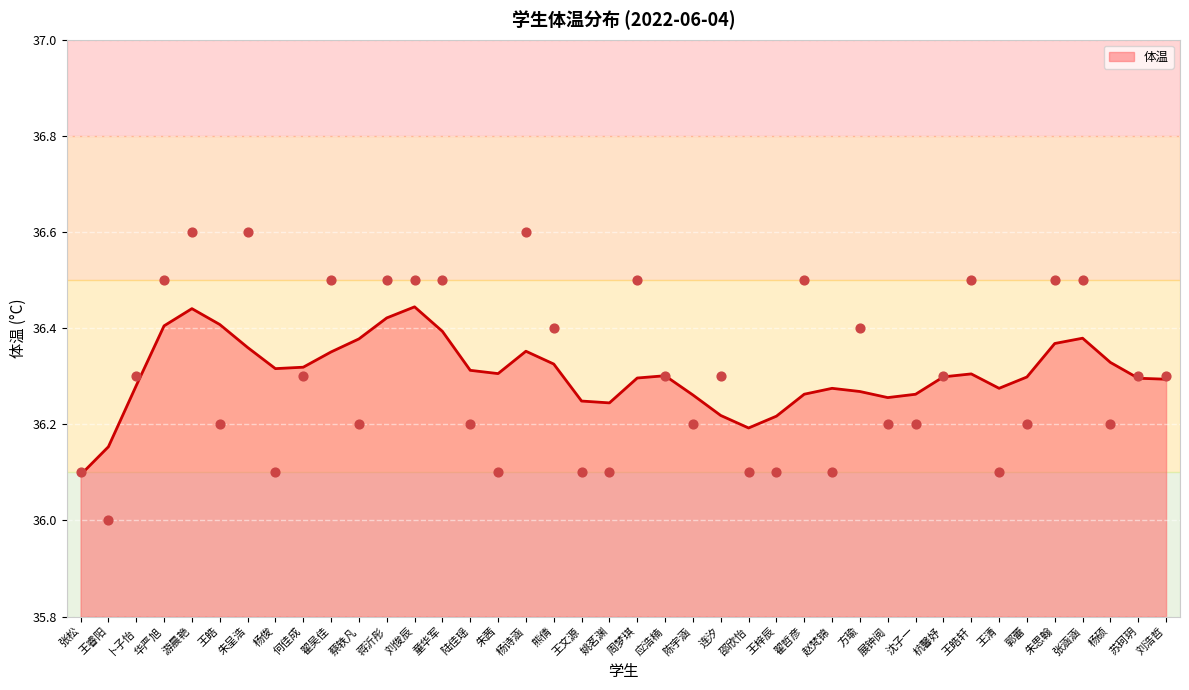

Between 王文源 and 蒋沂彤, which is larger?

蒋沂彤